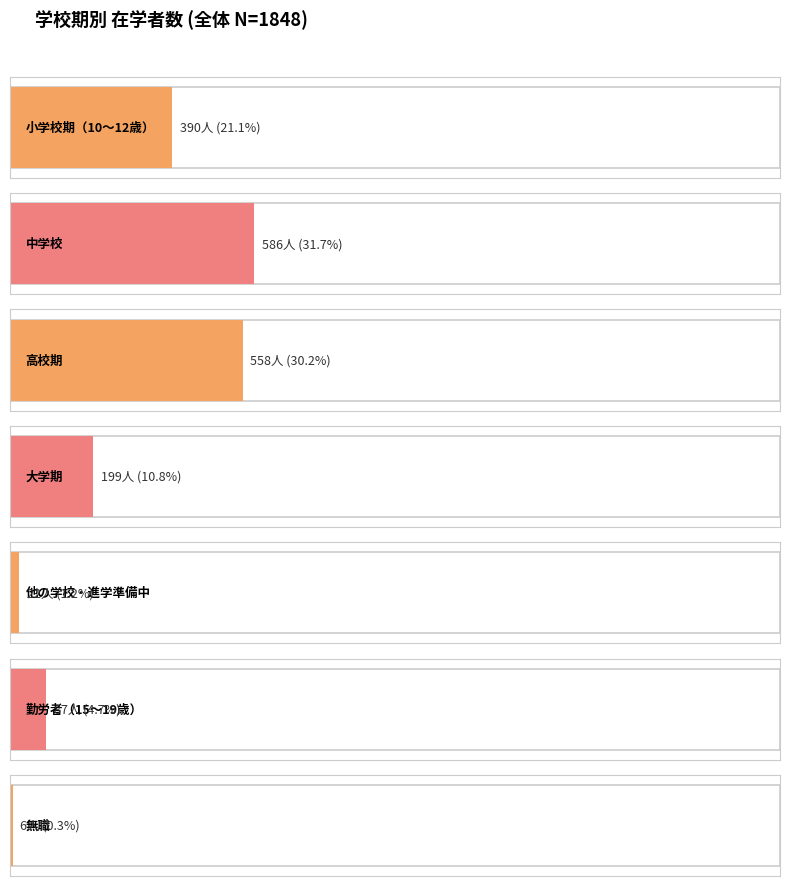

What is the difference between the values at 勤労者（15～19歳） and 高校期?

471